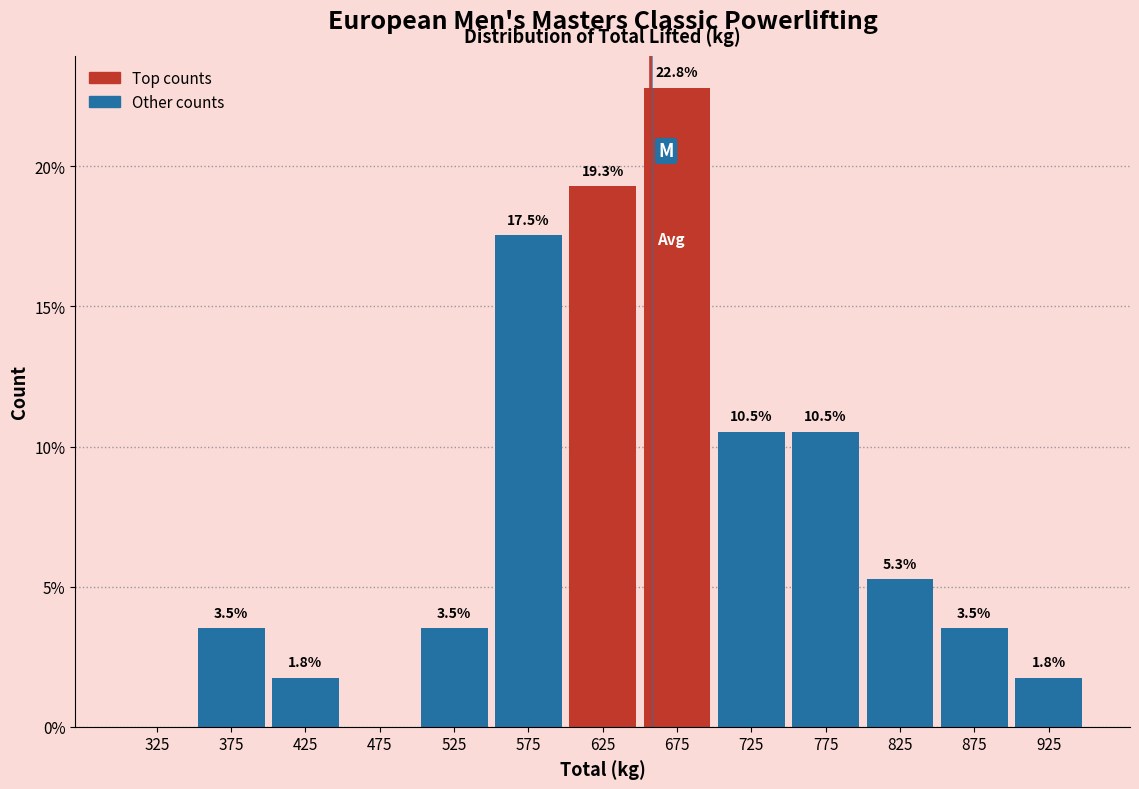

Over which range of the x-axis is the bar tallest?

650 to 700